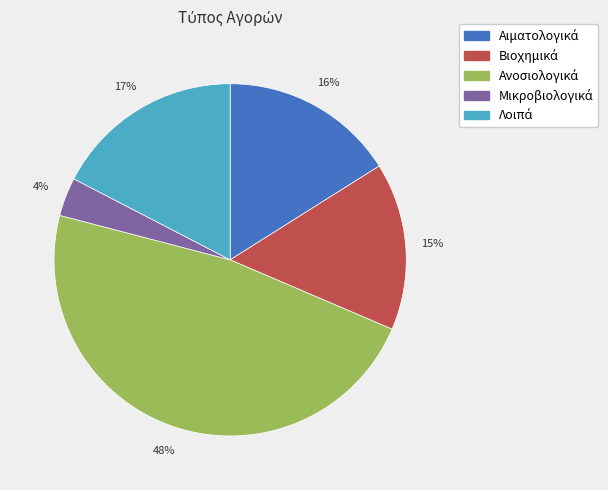

To the nearest percent, what is the average slice percentage?

20%